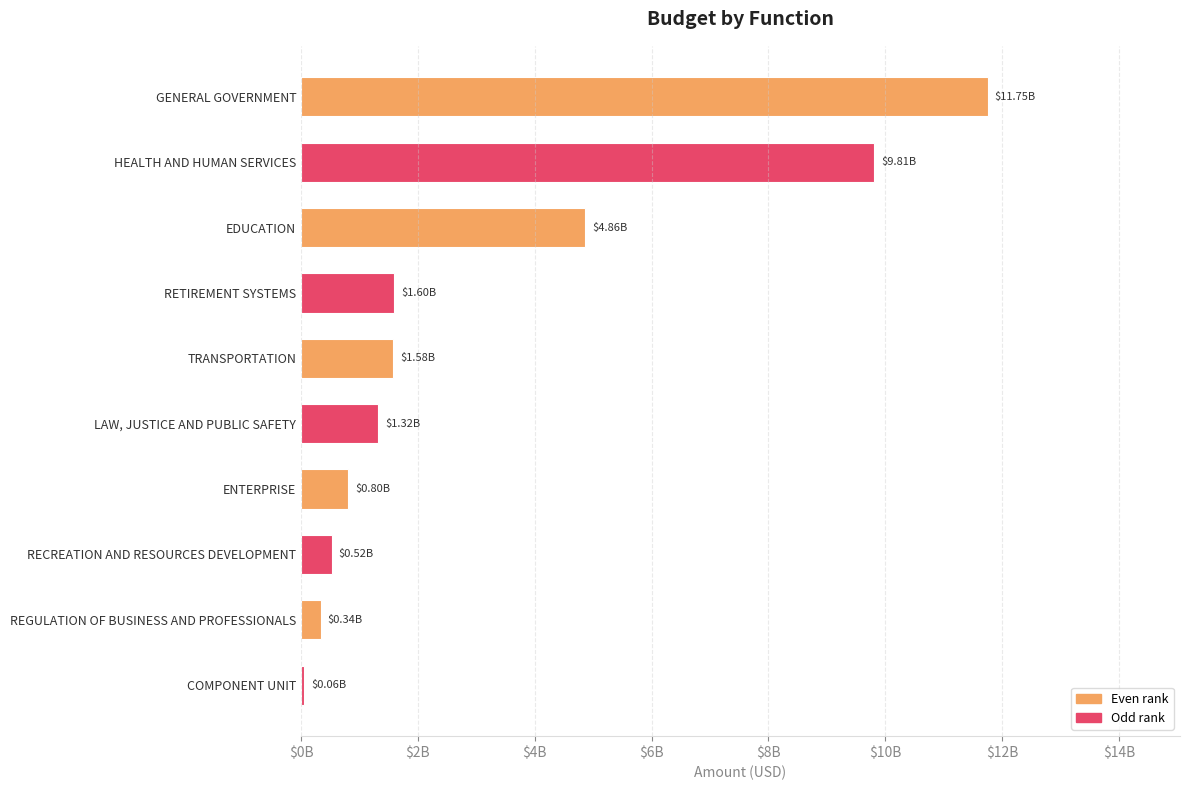

Are the bars horizontal?

Yes